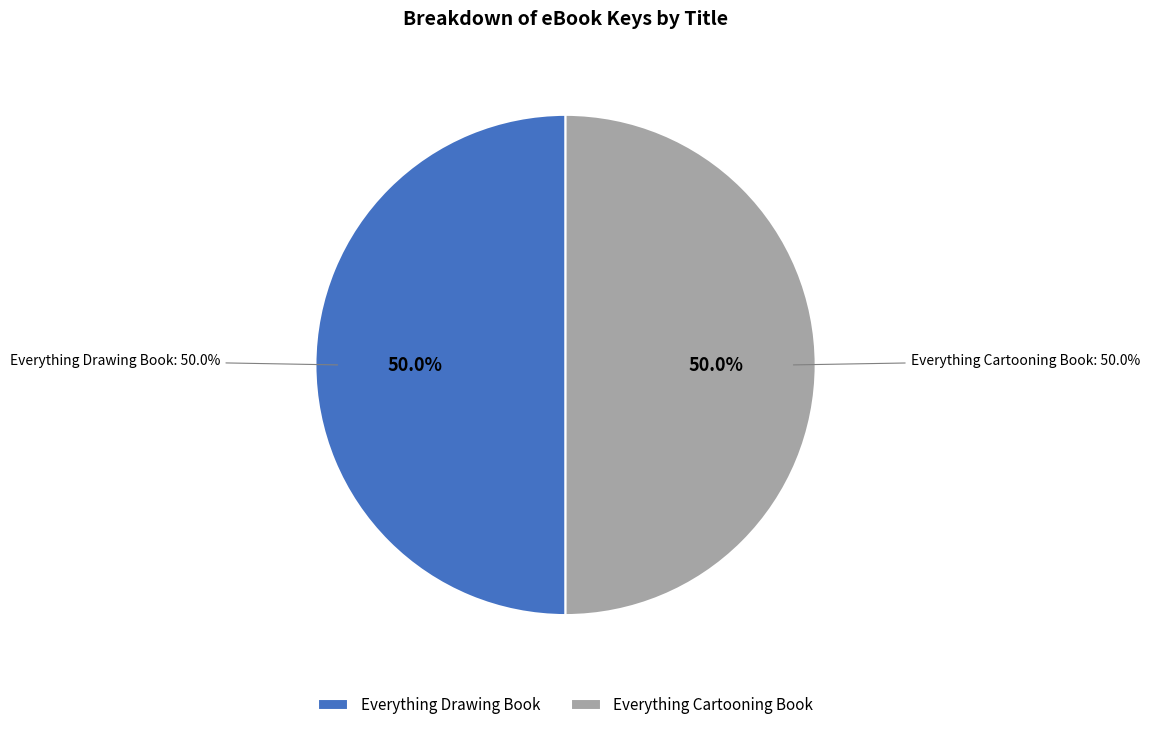

To the nearest percent, what portion does Everything Cartooning Book represent?

50%